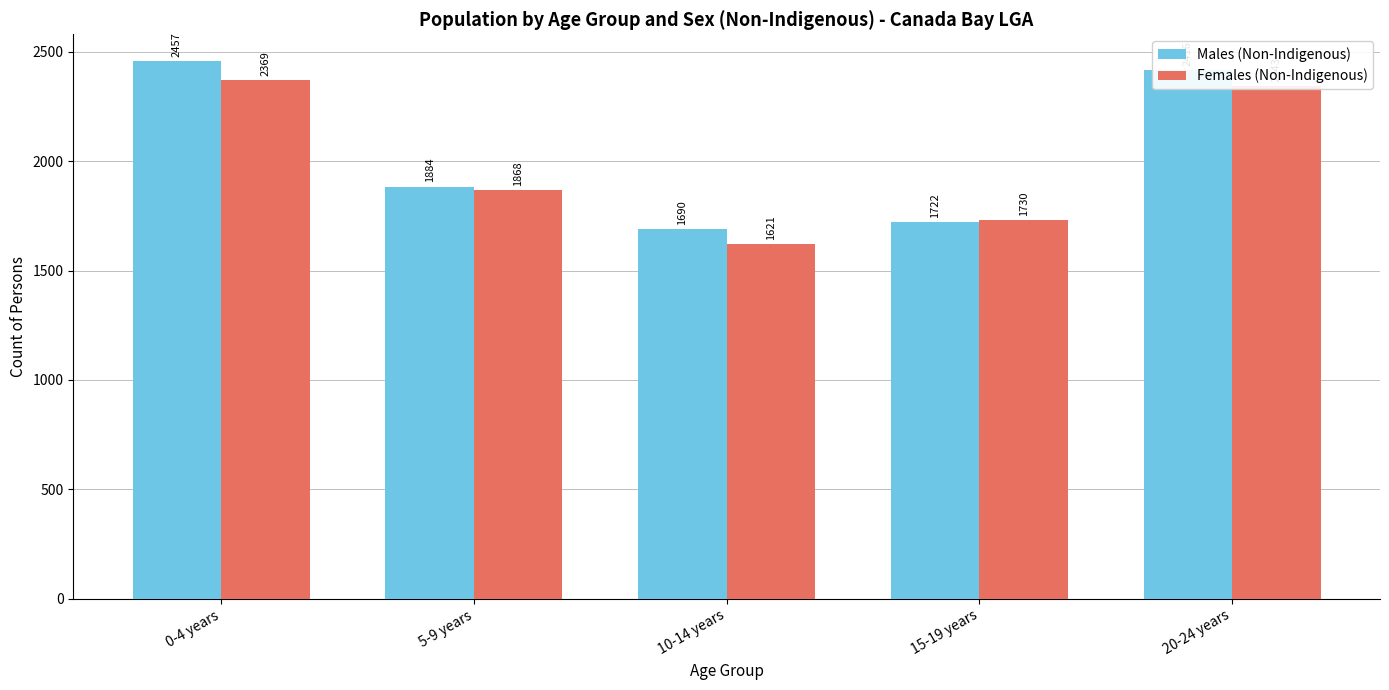

How many bars are there in each group?

2